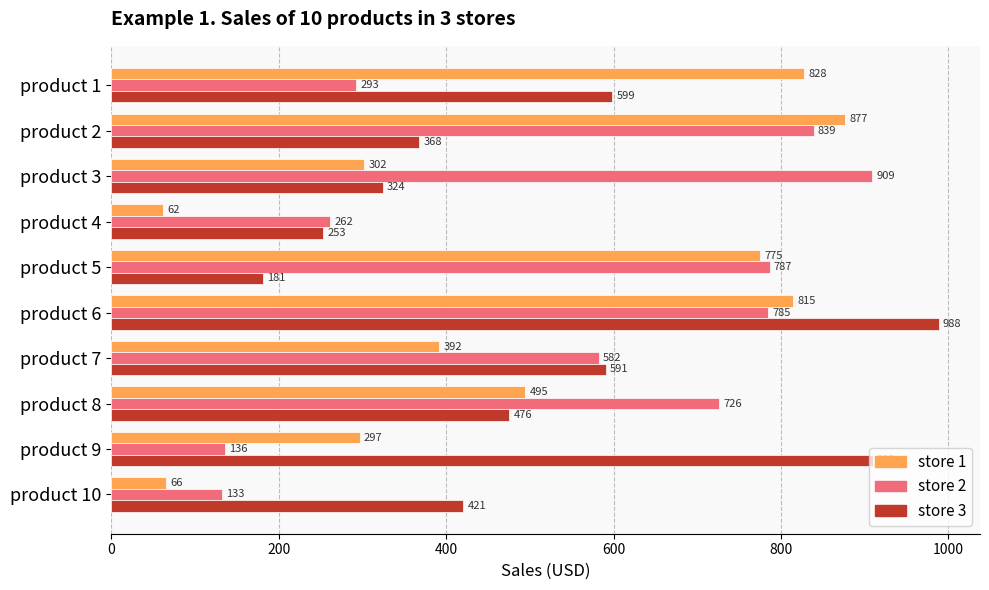

At how many categories does at least one series exceed 648?

7